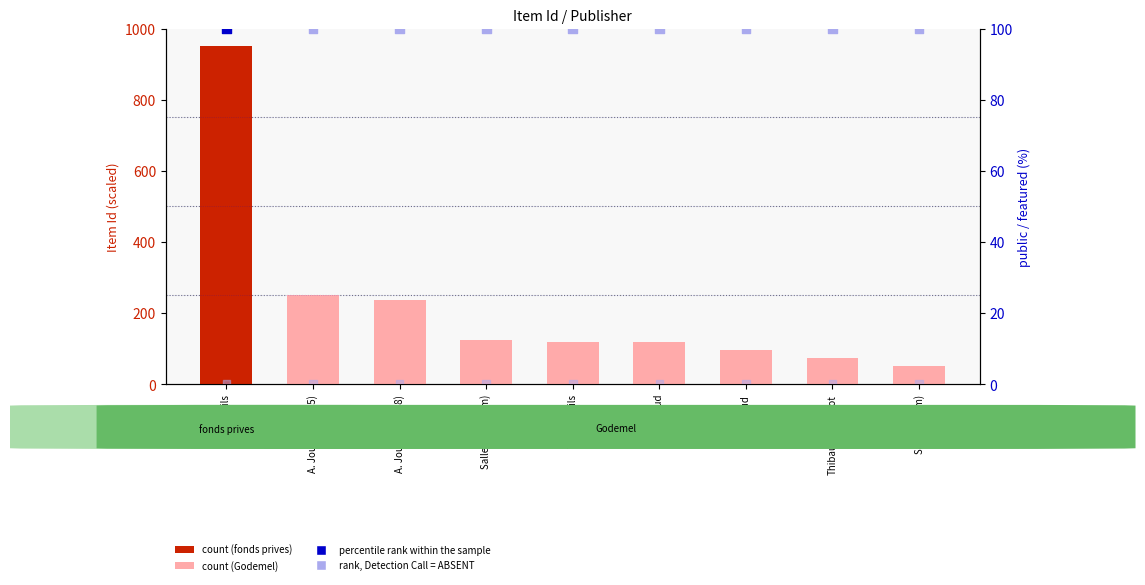

At which category is the sum across all series the highest?

Salles fils